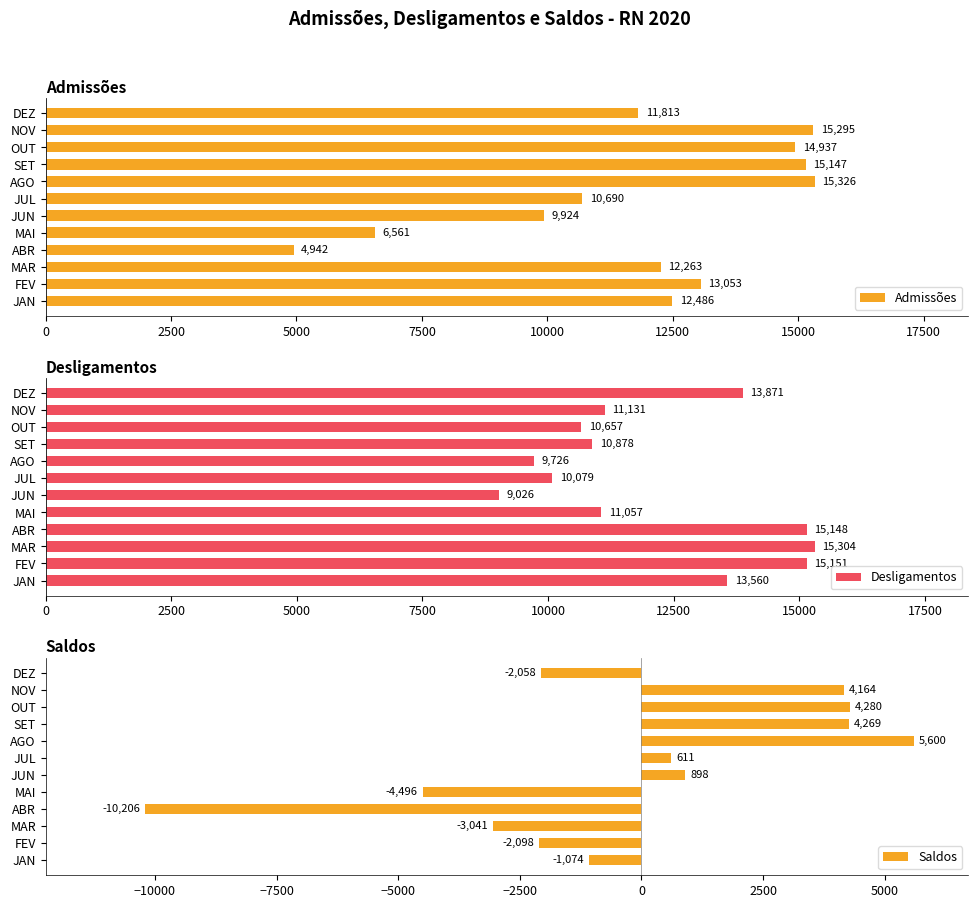

What is the difference between the Desligamentos values at JUN and MAI?

2031